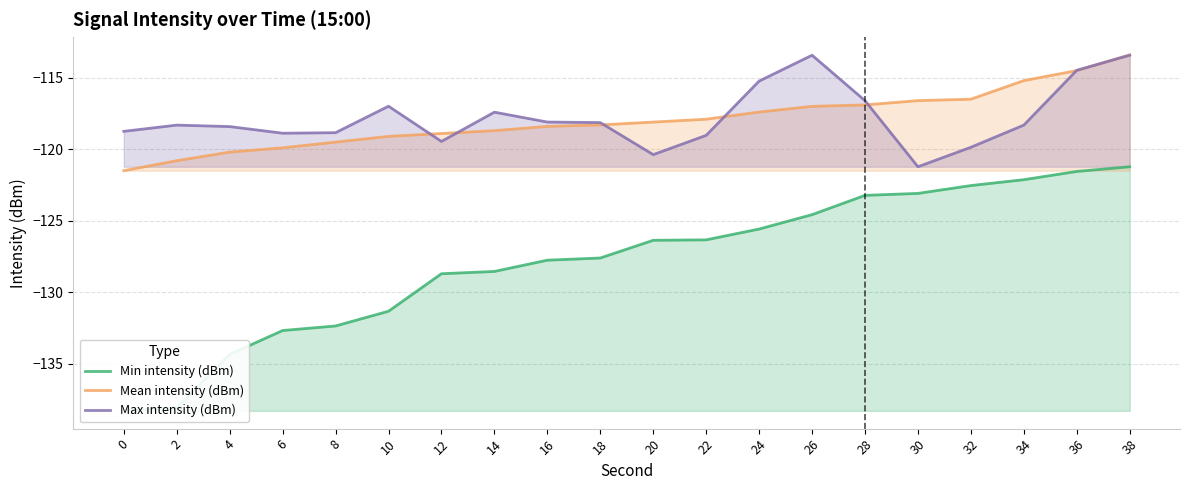

Reading left to right, extract all data points from this chart.

Min intensity (dBm): 0=-138.3	2=-138.1	4=-134.3	6=-132.7	8=-132.4	10=-131.3	12=-128.7	14=-128.5	16=-127.8	18=-127.6	20=-126.4	22=-126.3	24=-125.6	26=-124.6	28=-123.2	30=-123.1	32=-122.5	34=-122.1	36=-121.6	38=-121.2
Mean intensity (dBm): 0=-121.5	2=-120.8	4=-120.2	6=-119.9	8=-119.5	10=-119.1	12=-118.9	14=-118.7	16=-118.4	18=-118.3	20=-118.1	22=-117.9	24=-117.4	26=-117.0	28=-116.9	30=-116.6	32=-116.5	34=-115.2	36=-114.5	38=-113.4
Max intensity (dBm): 0=-118.7	2=-118.3	4=-118.4	6=-118.9	8=-118.8	10=-117.0	12=-119.5	14=-117.4	16=-118.1	18=-118.1	20=-120.4	22=-119.0	24=-115.2	26=-113.4	28=-116.6	30=-121.2	32=-119.9	34=-118.3	36=-114.5	38=-113.4